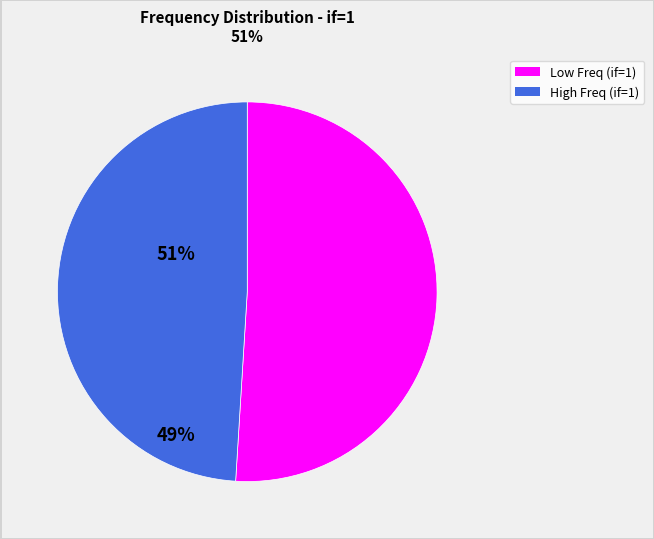

Is there any slice that represents more than half of the pie?

Yes